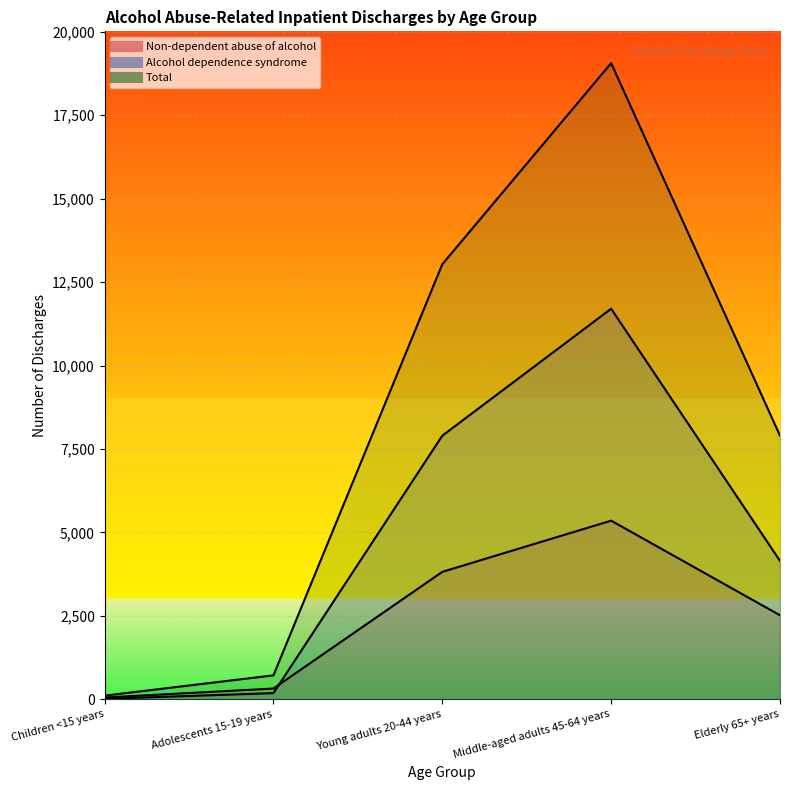

List the labels in order of Alcohol dependence syndrome value, smallest first.

Children <15 years, Adolescents 15-19 years, Elderly 65+ years, Young adults 20-44 years, Middle-aged adults 45-64 years